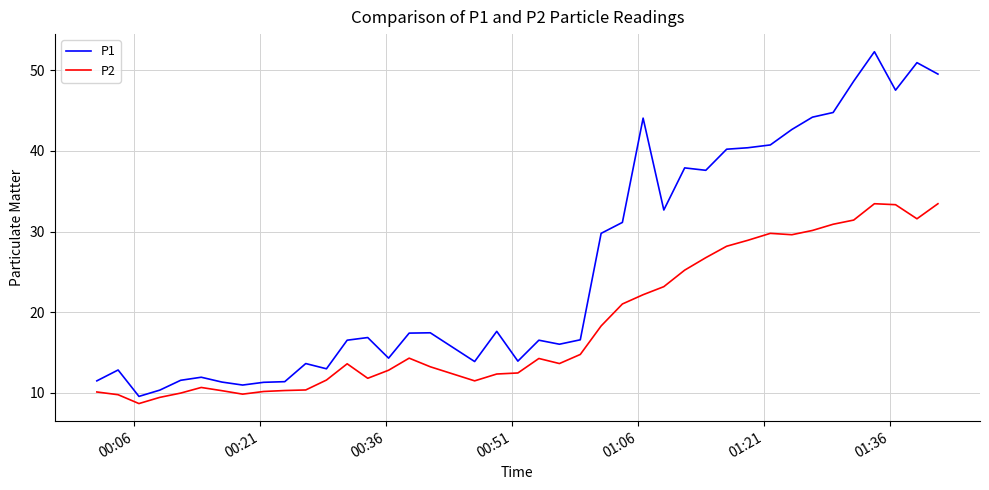

List the series in order of their overall mean, lowest first.

P2, P1